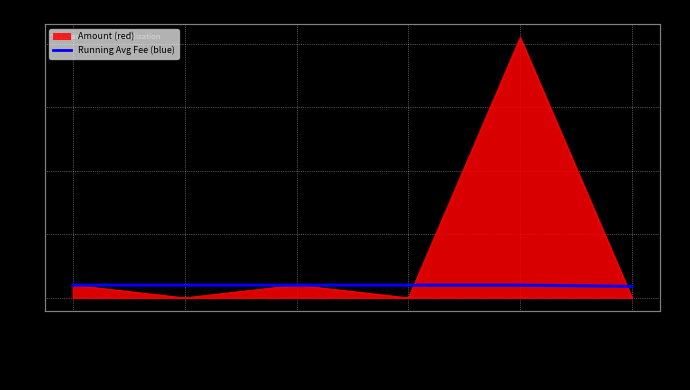

True or false: the data shows 1.0 at 10-26 15:18.

True